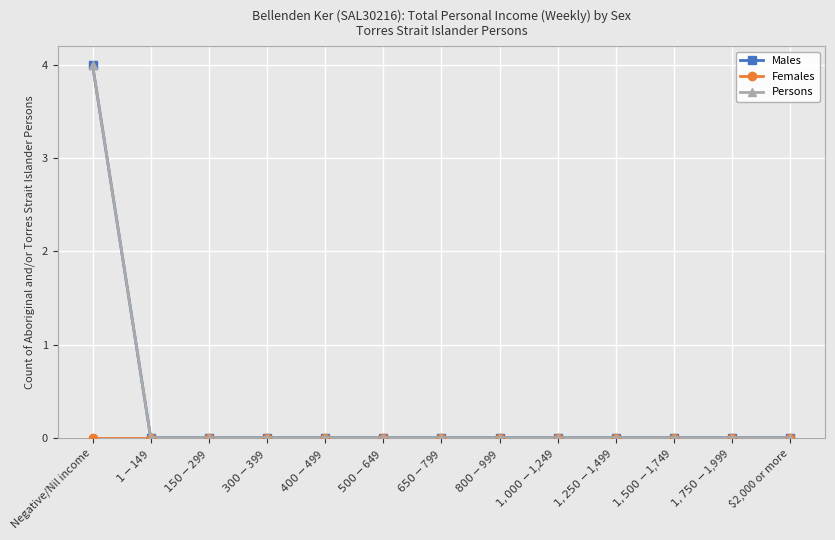

What is the maximum value shown in the chart?

4